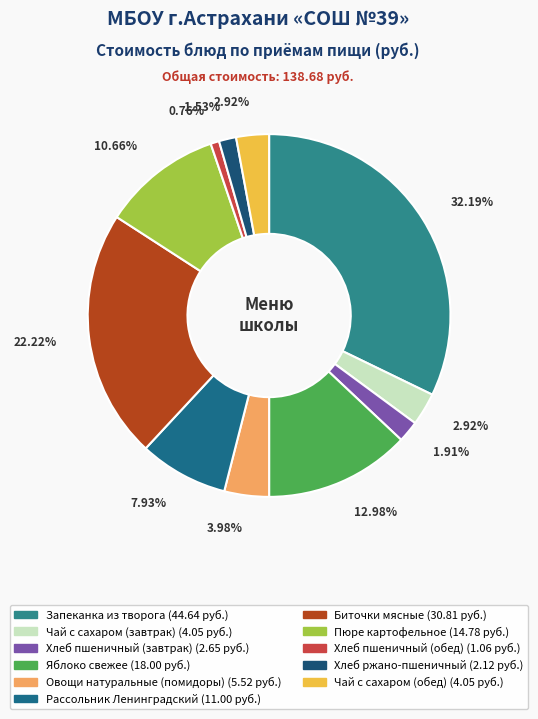

To the nearest percent, what is the combined percentage of Чай с сахаром (обед) and Яблоко свежее?

16%